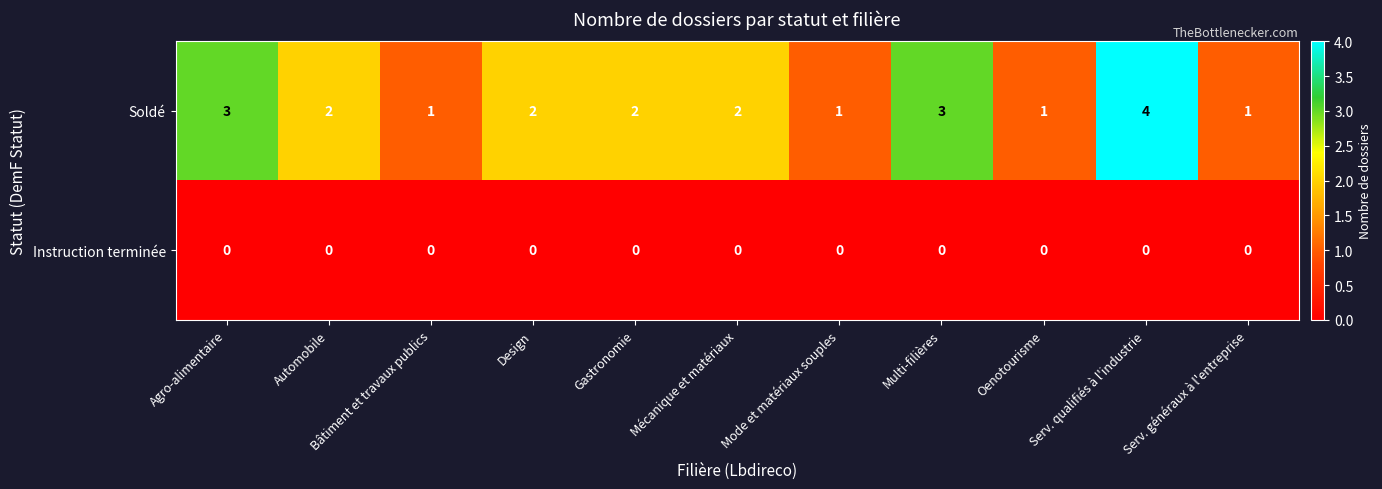

At which category is the sum across all series the highest?

Serv. qualifiés à l'industrie